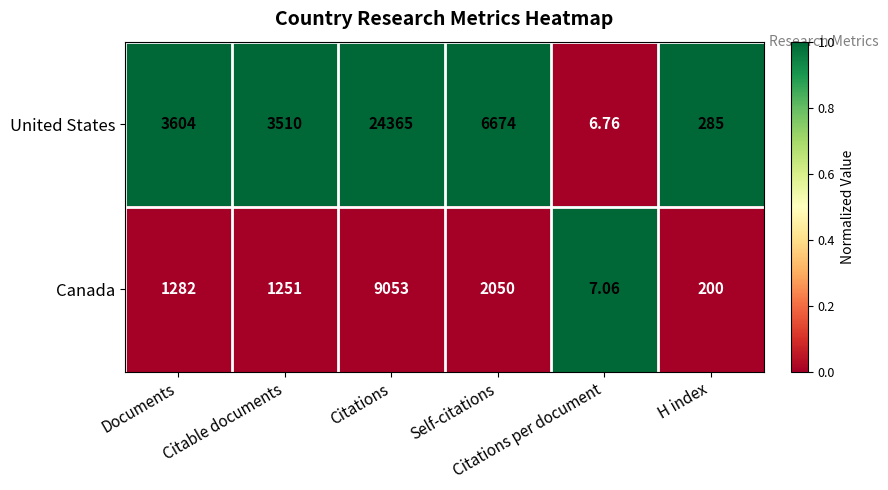

What is the maximum value shown in the chart?

24365.0